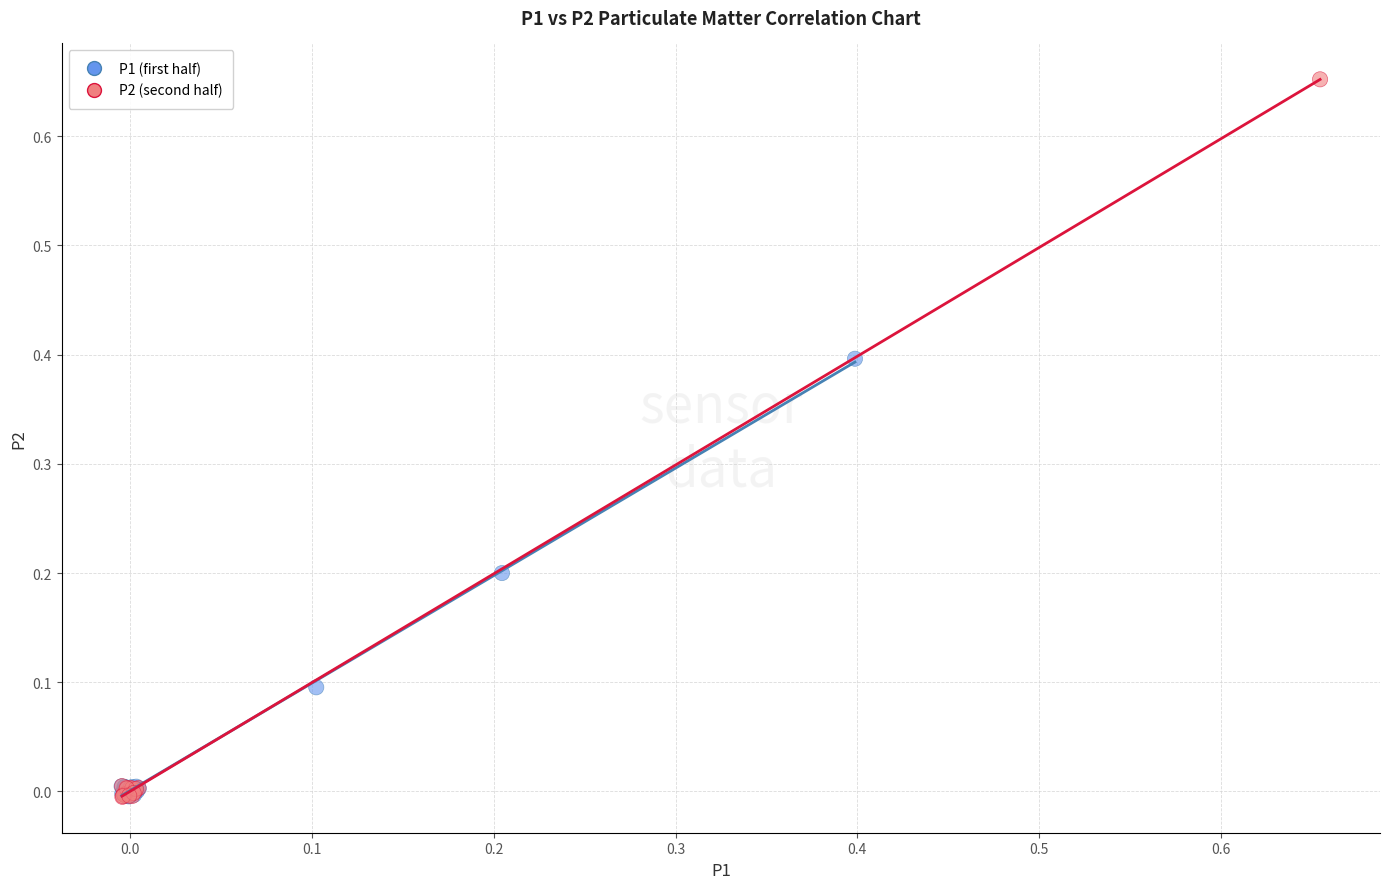

Which series has the widest spread of Y values?

P2 (second half)